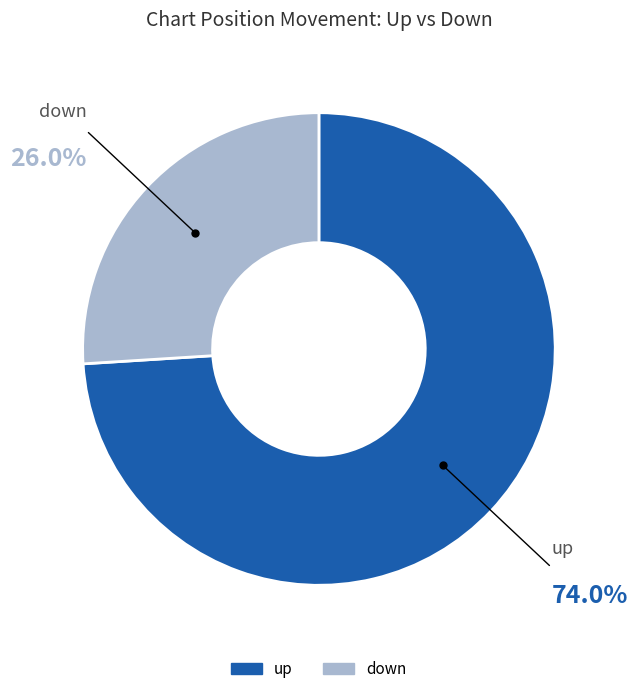

Is it true that down is 26% of the pie?

True